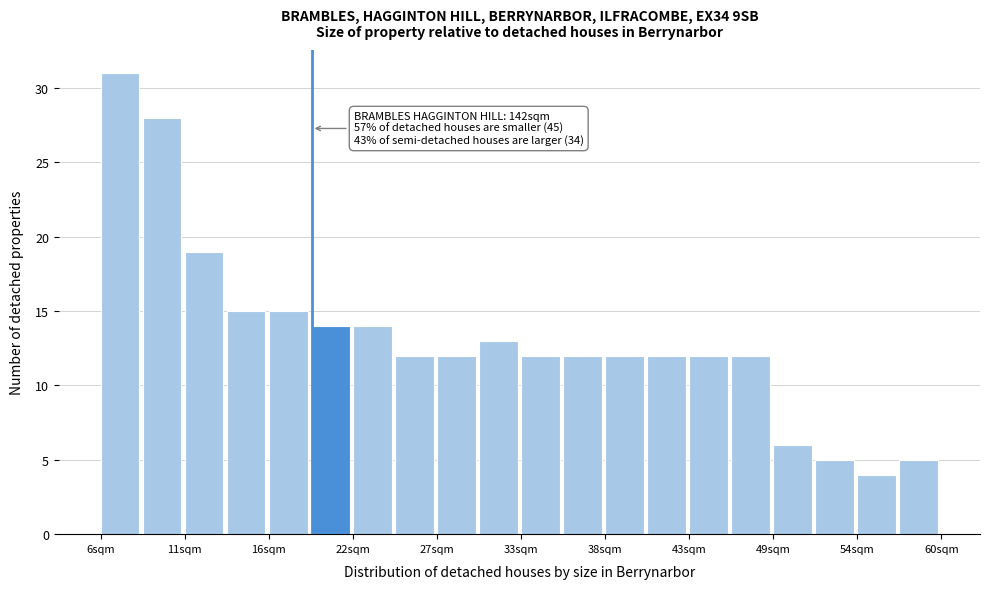

Read against the x-axis, roughly where is the centre of the tallest bar?

7